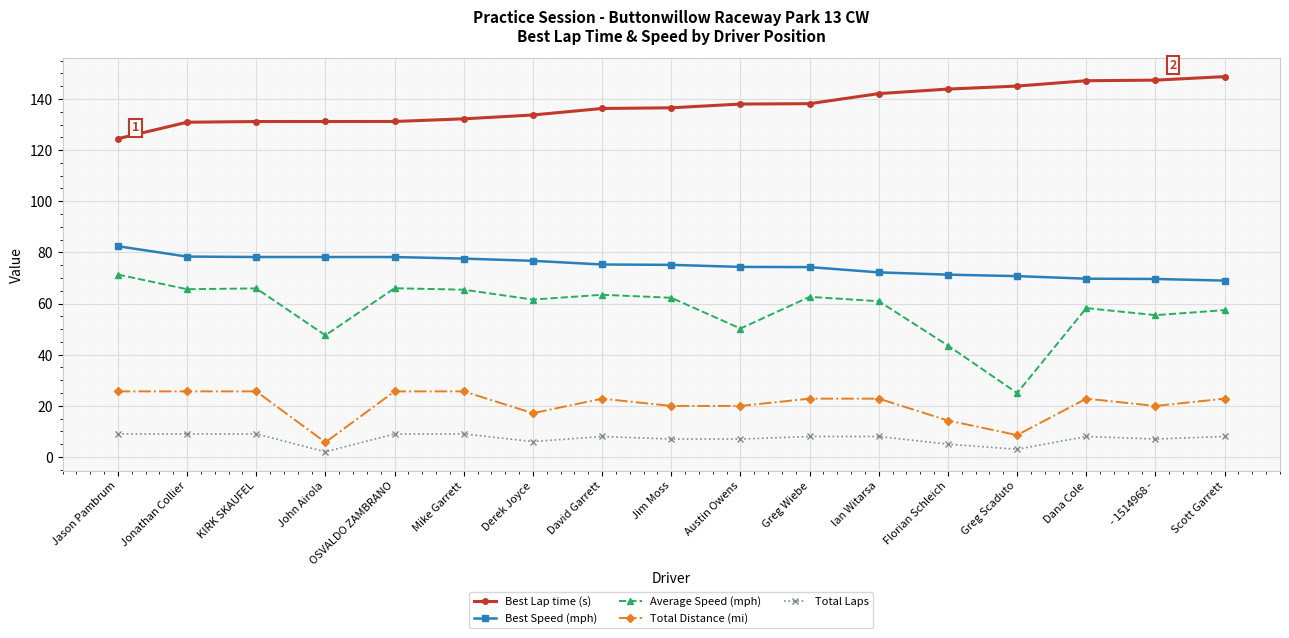

How many distinct data groups are displayed?

5